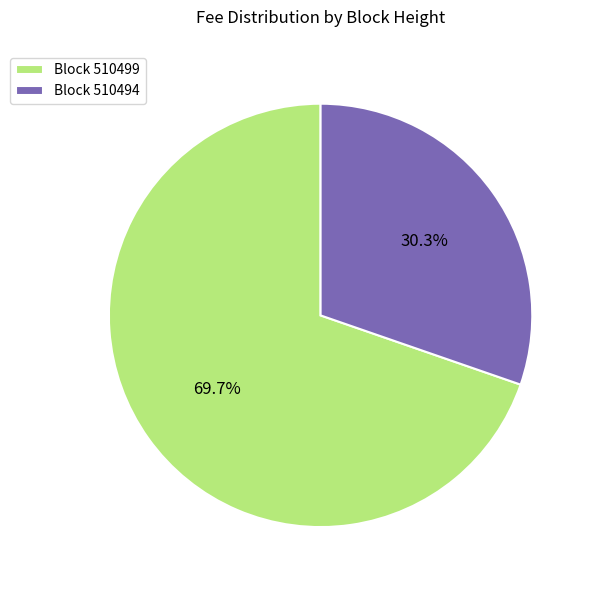

Rank the categories by value from highest to lowest.

Block 510499, Block 510494